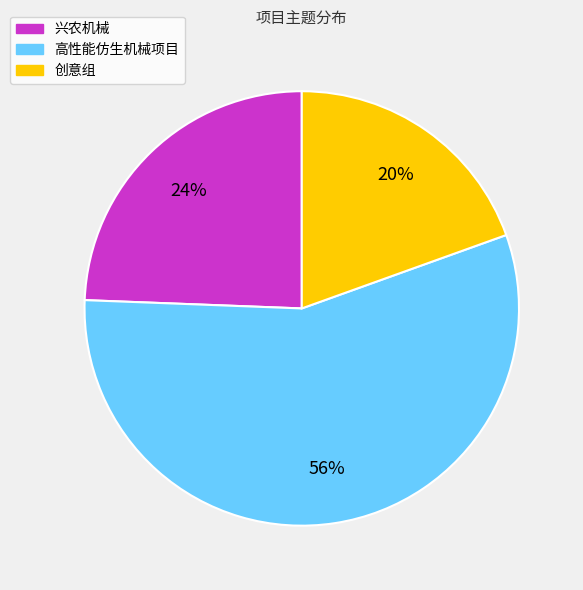

Rank the categories by value from lowest to highest.

创意组, 兴农机械, 高性能仿生机械项目